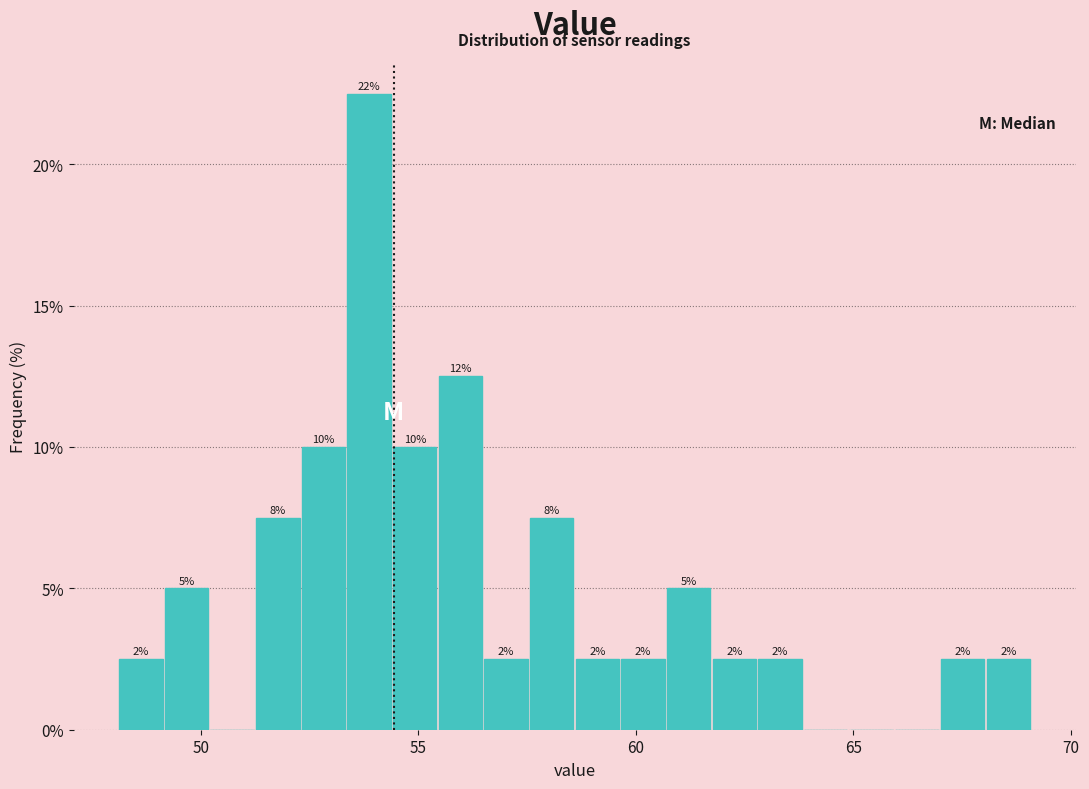

Around what value on the x-axis is the tallest bar? Give the approximate position of its centre, as read against the axis.

54.0